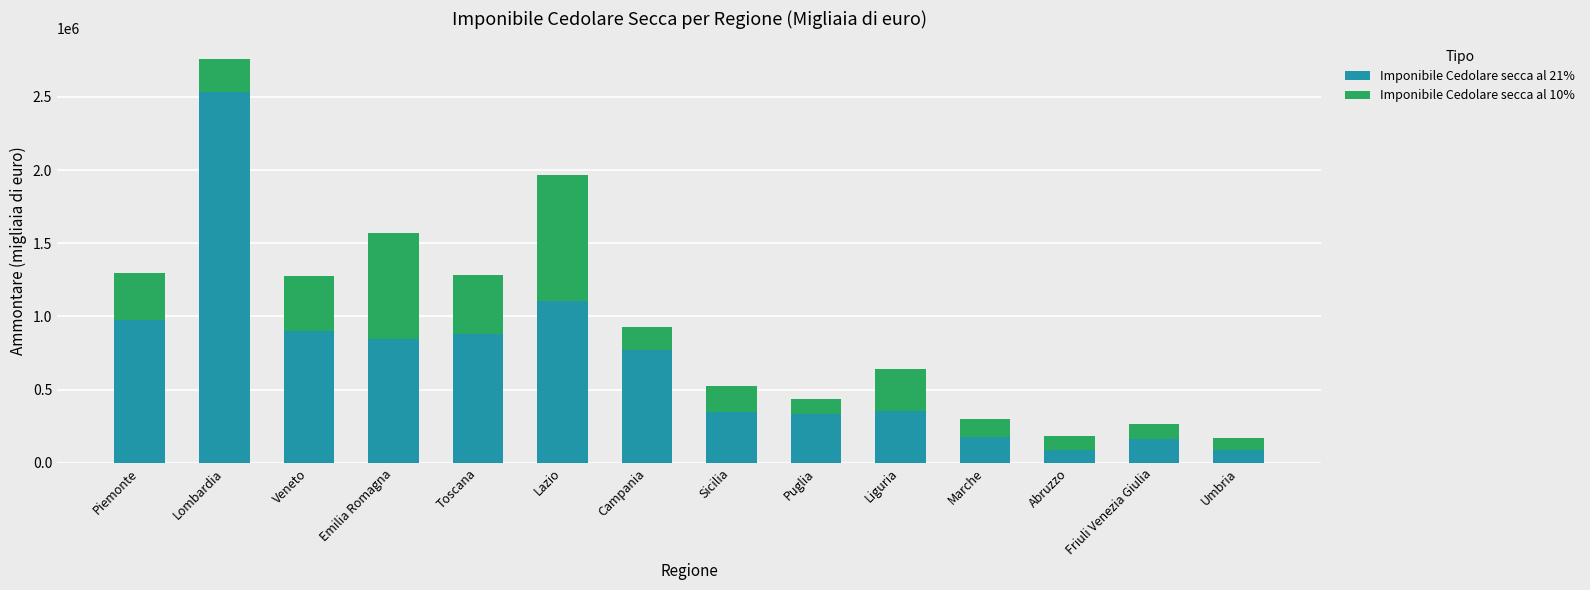

At which category is the sum across all series the highest?

Lombardia